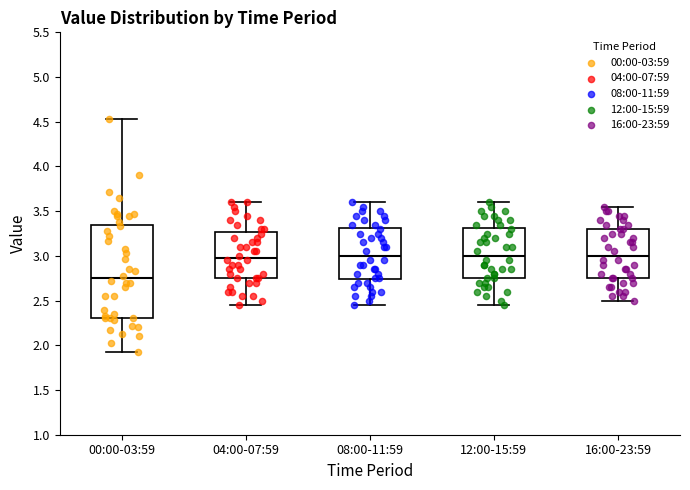

Where is the upper edge of the box for 16:00-23:59 on the y-axis? The values are not printed on the chart, so give them approximately, as read against the axis.

3.30